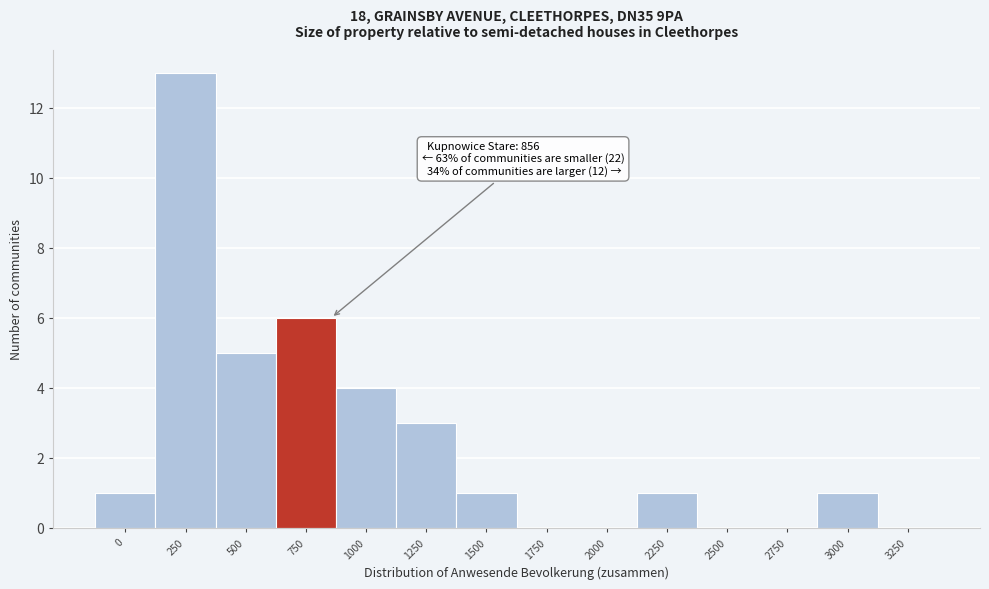

Reading left to right, transcribe all the data shown in this chart.

0=1	250=13	500=5	750=6	1000=4	1250=3	1500=1	1750=0	2000=0	2250=1	2500=0	2750=0	3000=1	3250=0